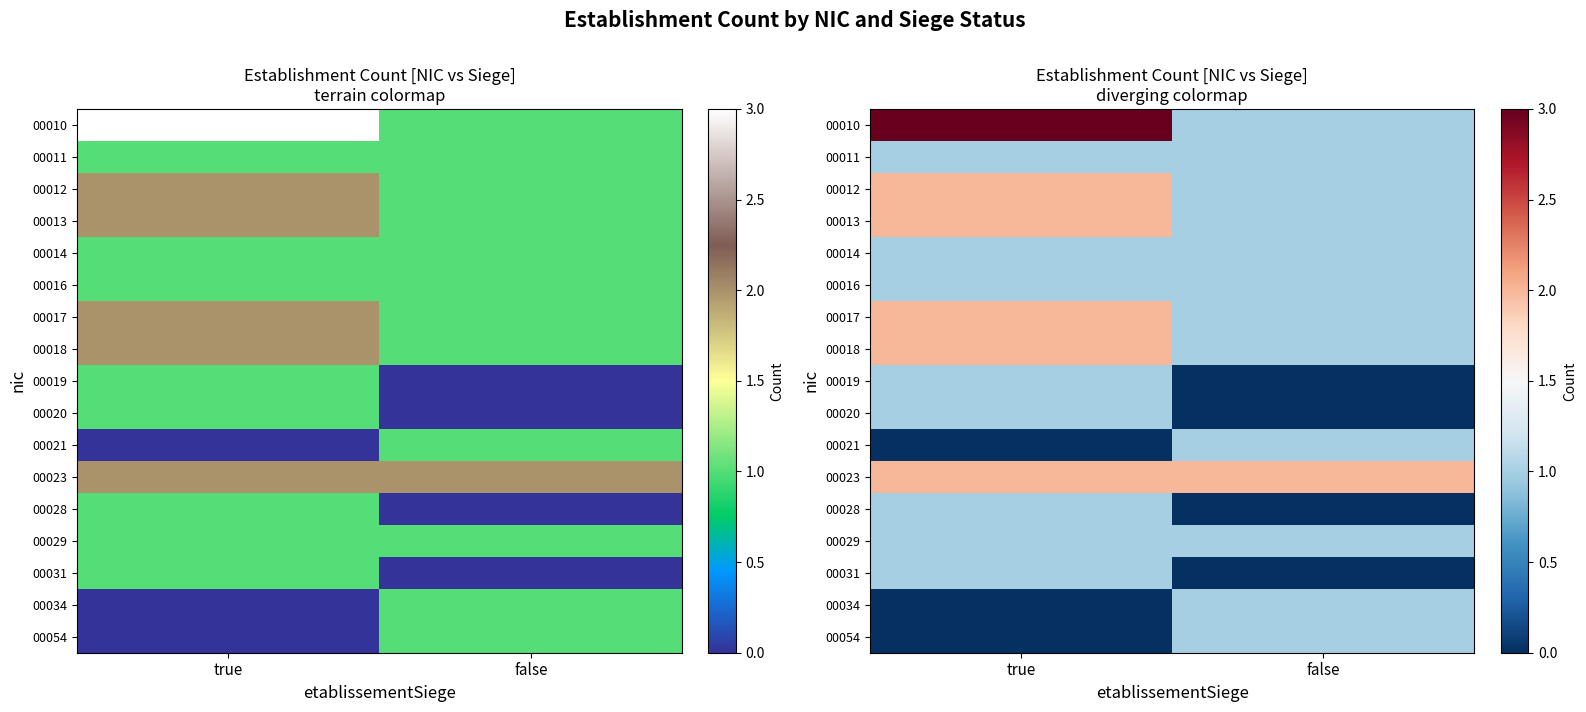

How many series are shown in this chart?

17